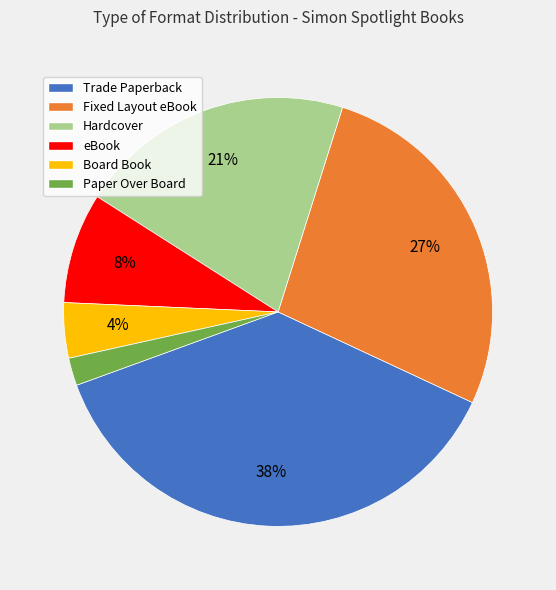

Which has a higher value, Paper Over Board or Trade Paperback?

Trade Paperback